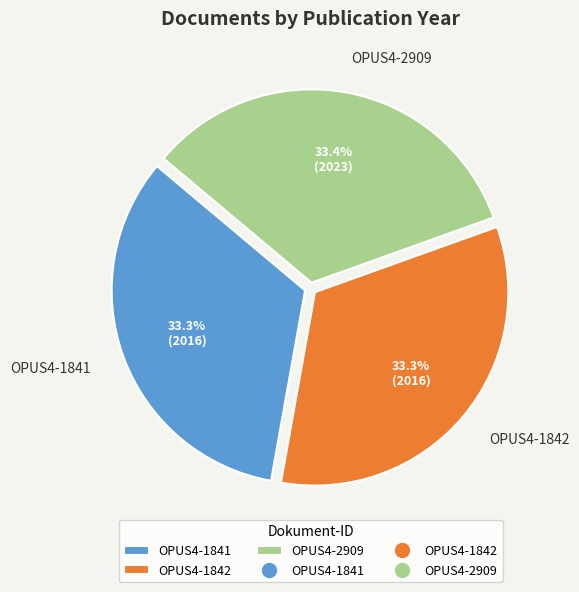

Approximately how many times larger is the value at OPUS4-1842 compared to OPUS4-1841?

1.0